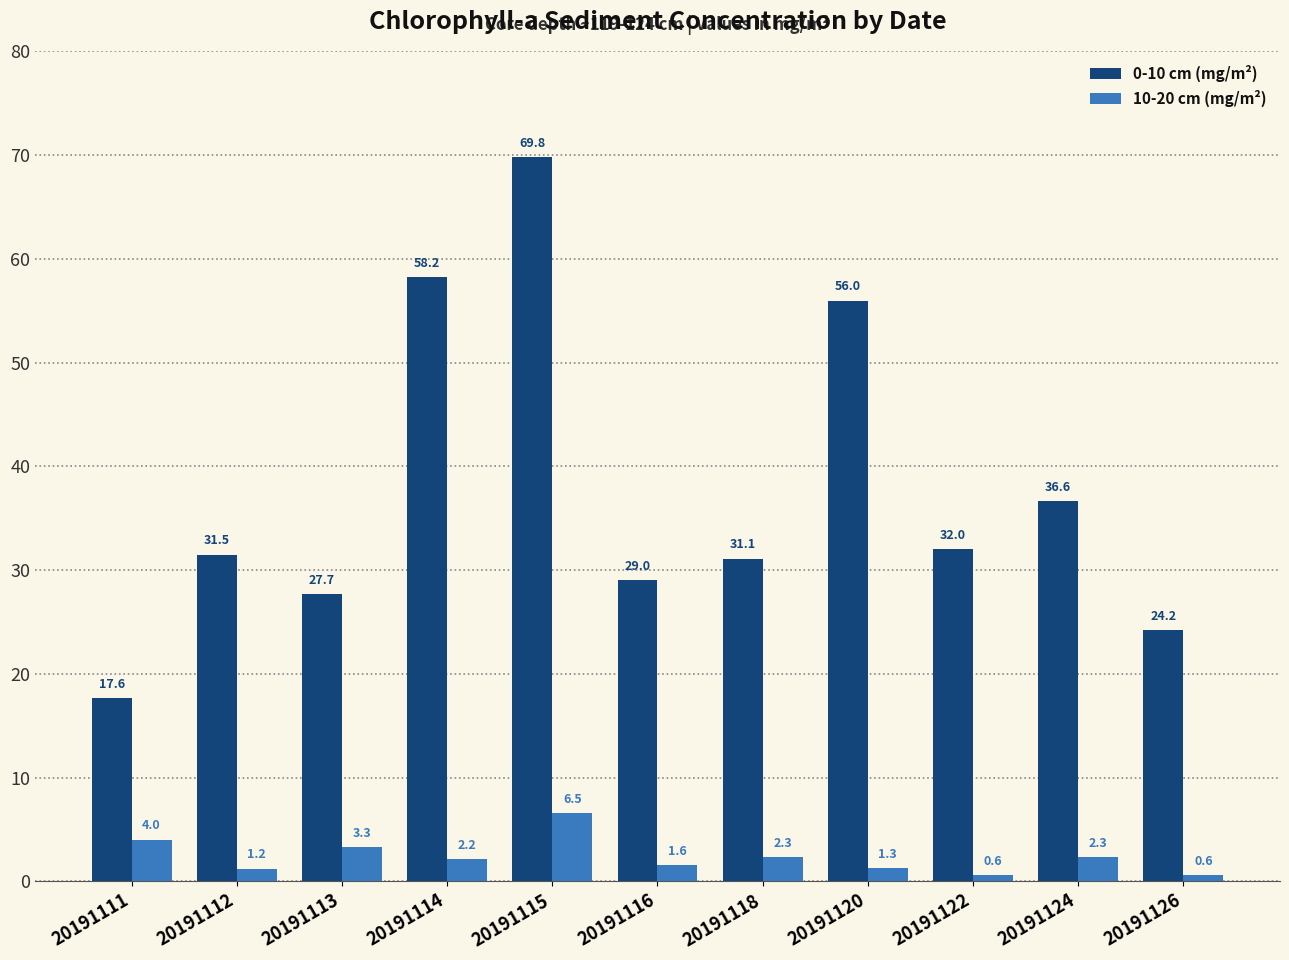

What is the approximate value of 0-10 cm (mg/m²) at 20191111?

17.6